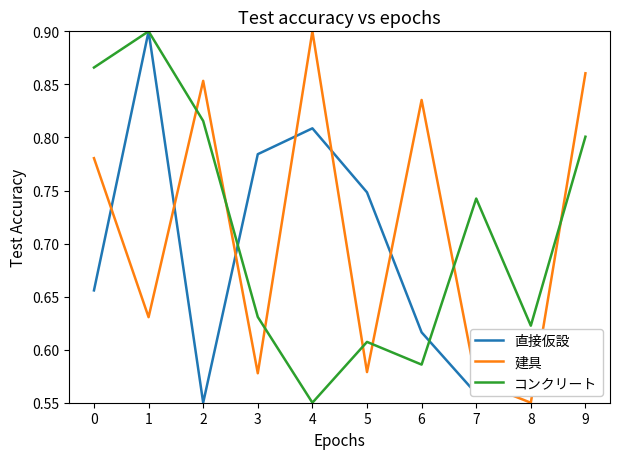

How many lines are shown in the chart?

3